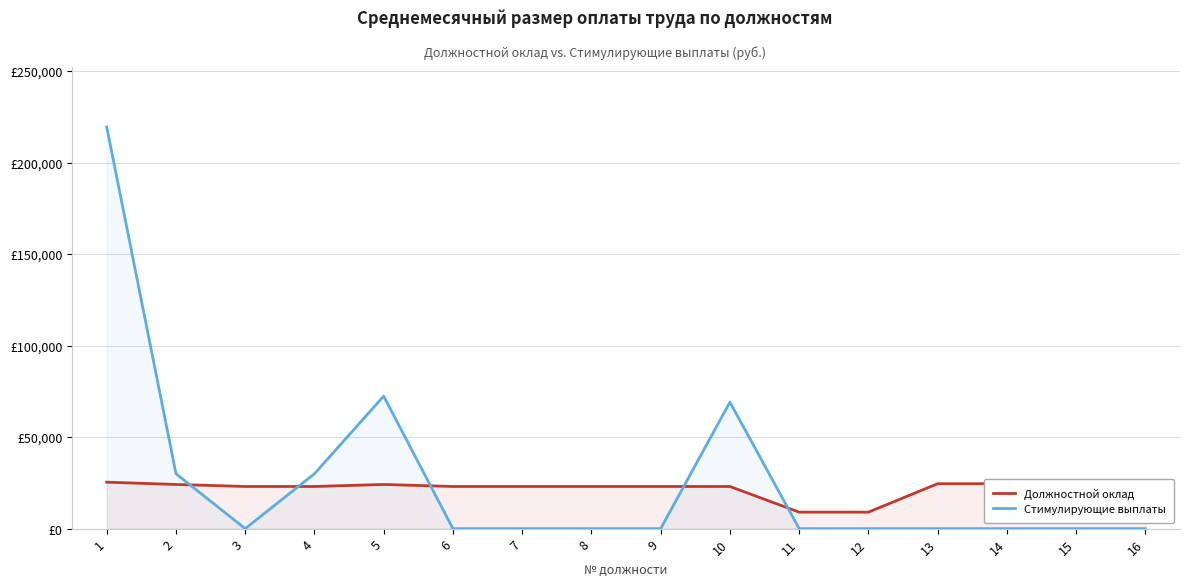

What is the total value across all series at 8?

23030